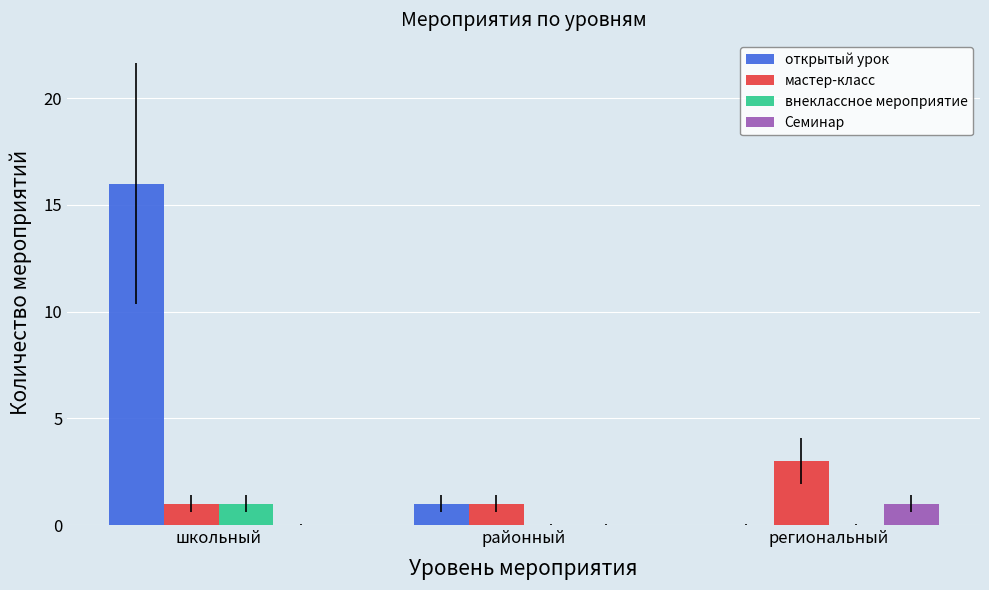

What is the difference between the внеклассное мероприятие values at школьный and региональный?

1